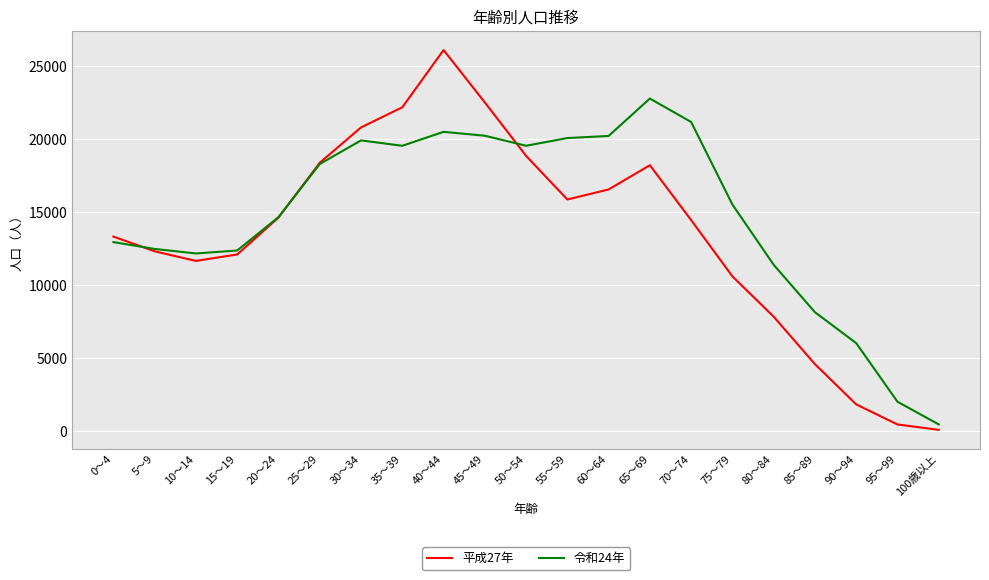

Rank the series by their maximum value, from highest to lowest.

平成27年, 令和24年